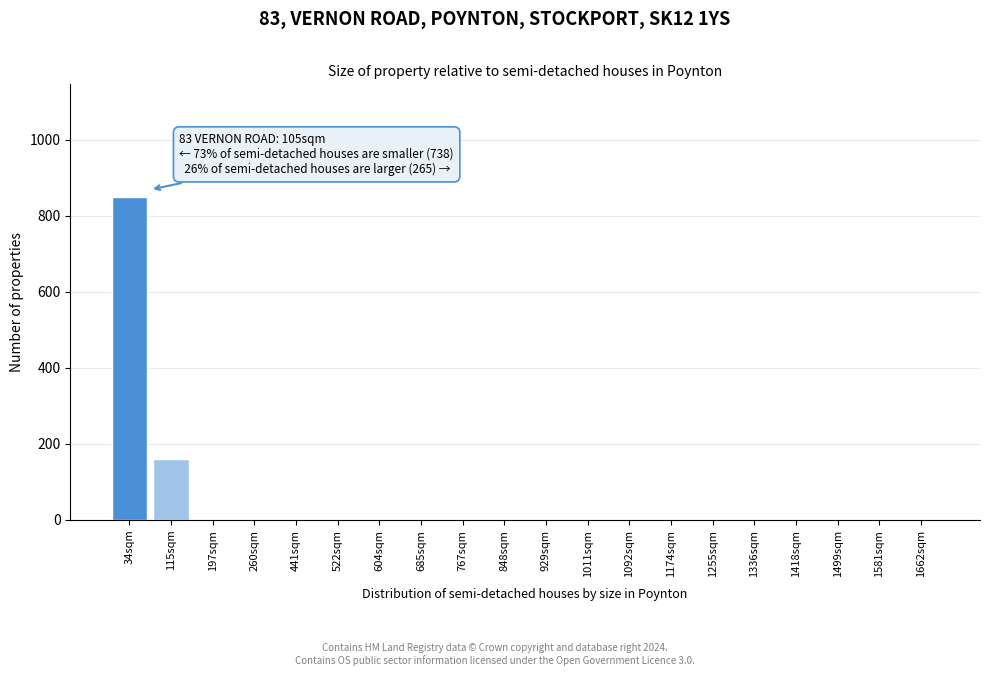

Reading left to right, transcribe all the data shown in this chart.

34sqm=849	115sqm=160	197sqm=0	260sqm=0	441sqm=0	522sqm=0	604sqm=0	685sqm=0	767sqm=0	848sqm=0	929sqm=0	1011sqm=0	1092sqm=0	1174sqm=0	1255sqm=0	1336sqm=0	1418sqm=0	1499sqm=0	1581sqm=0	1662sqm=0